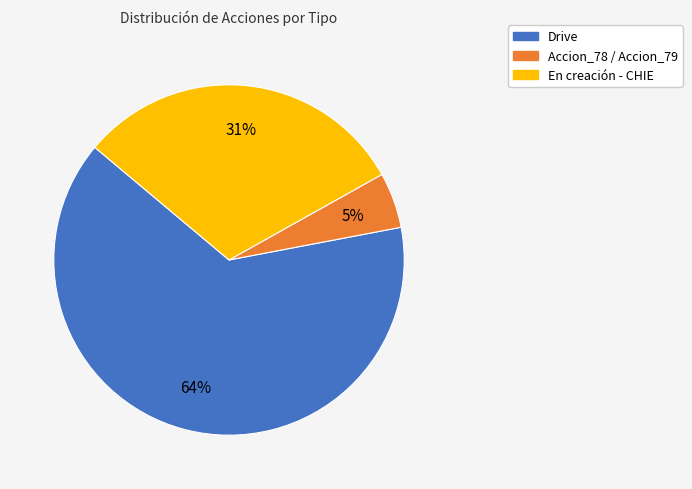

Which has a higher value, Accion_78 / Accion_79 or En creación - CHIE?

En creación - CHIE